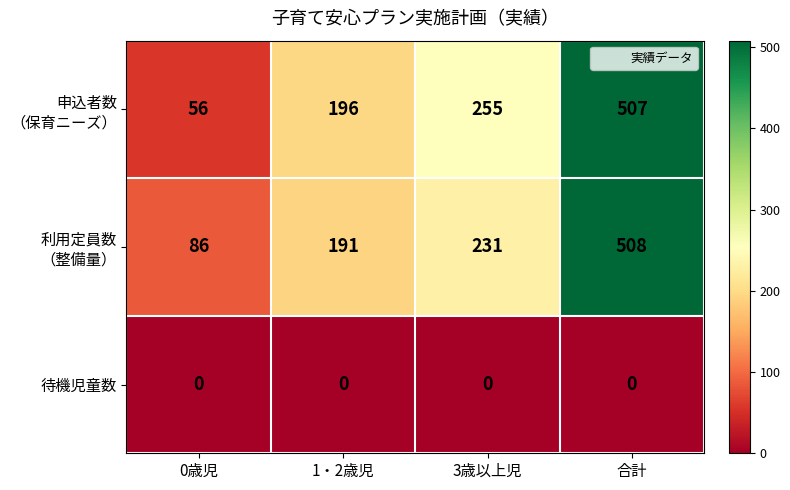

At which category is the sum across all series the highest?

合計